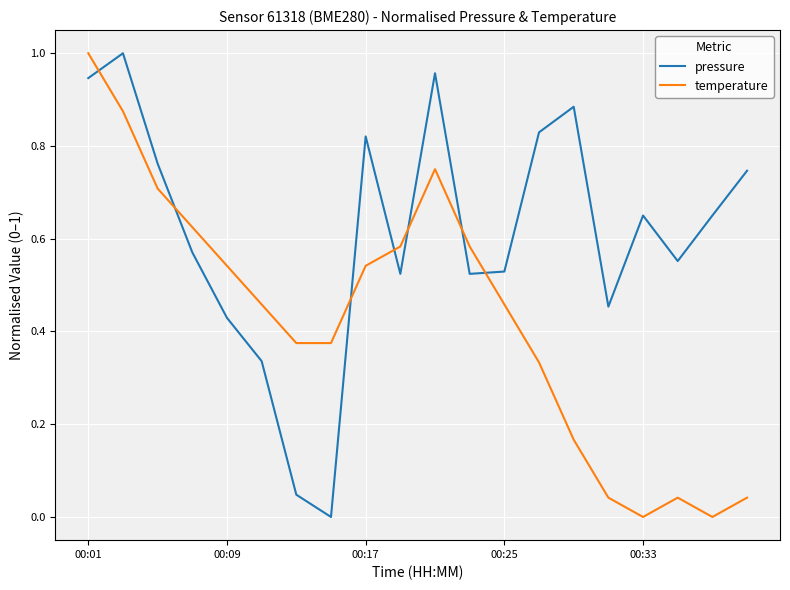

After their last crossing, which series has the higher values: temperature or pressure?

pressure